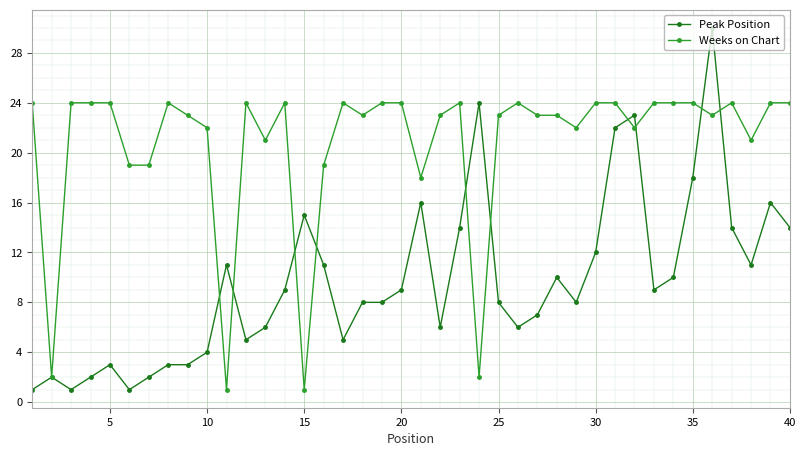

Does the chart display data point markers on the line(s)?

Yes